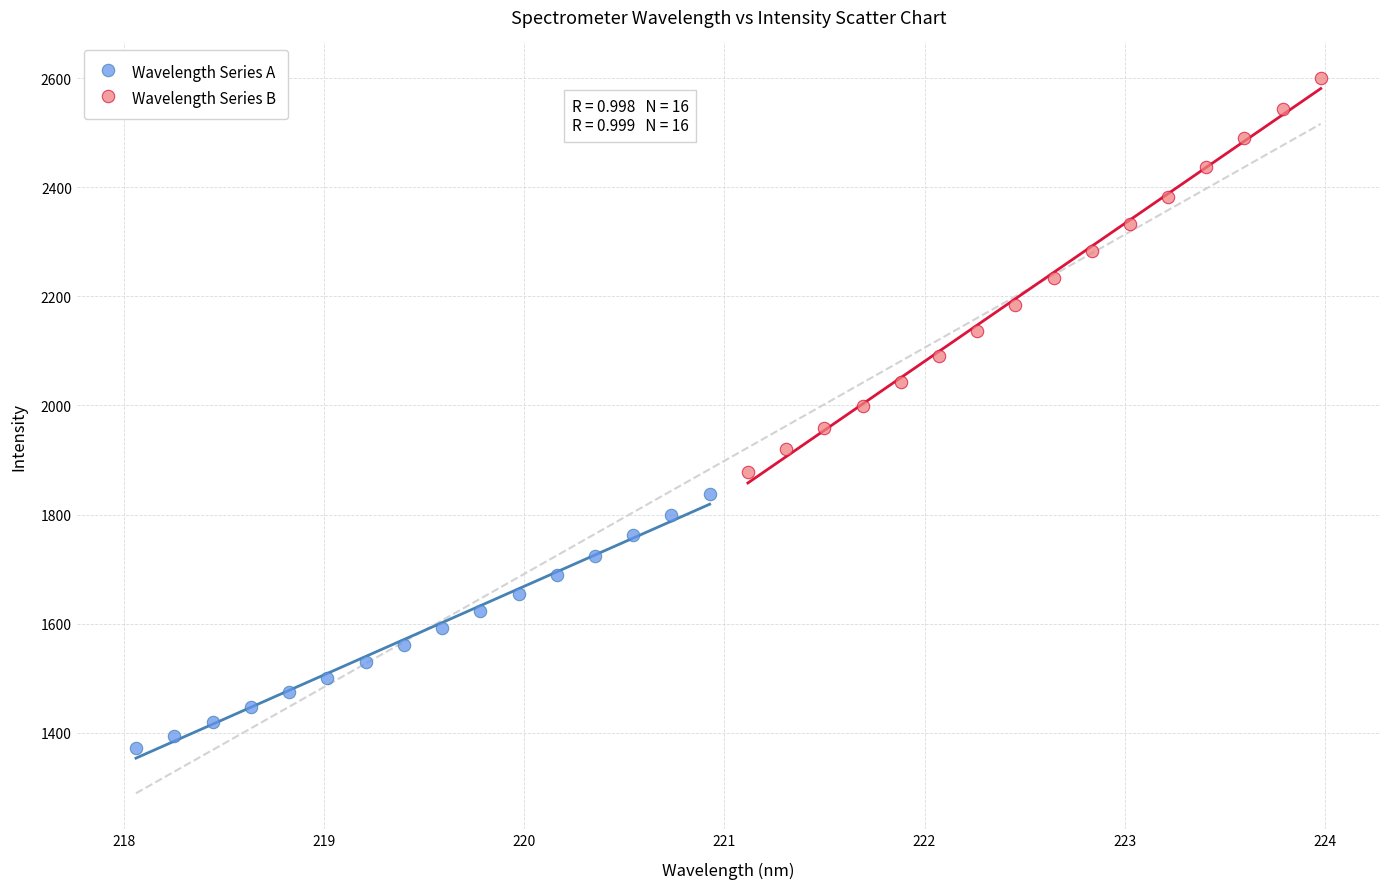

Which series contains the lowest Y value?

Wavelength Series A